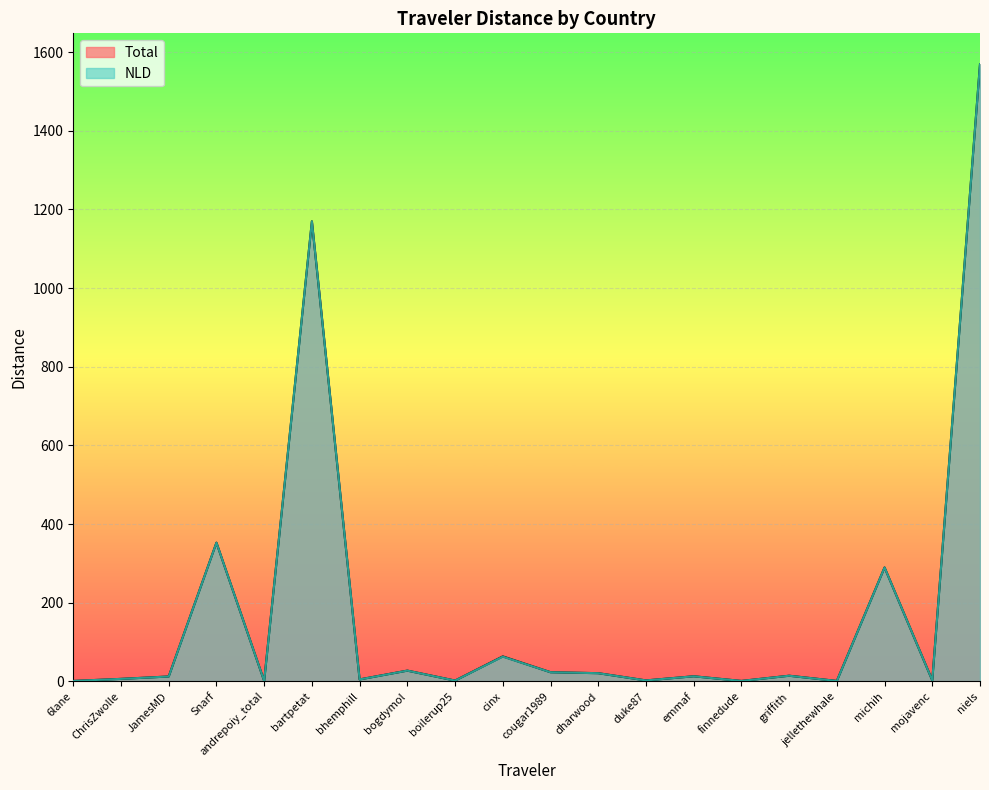

How many distinct data groups are displayed?

2